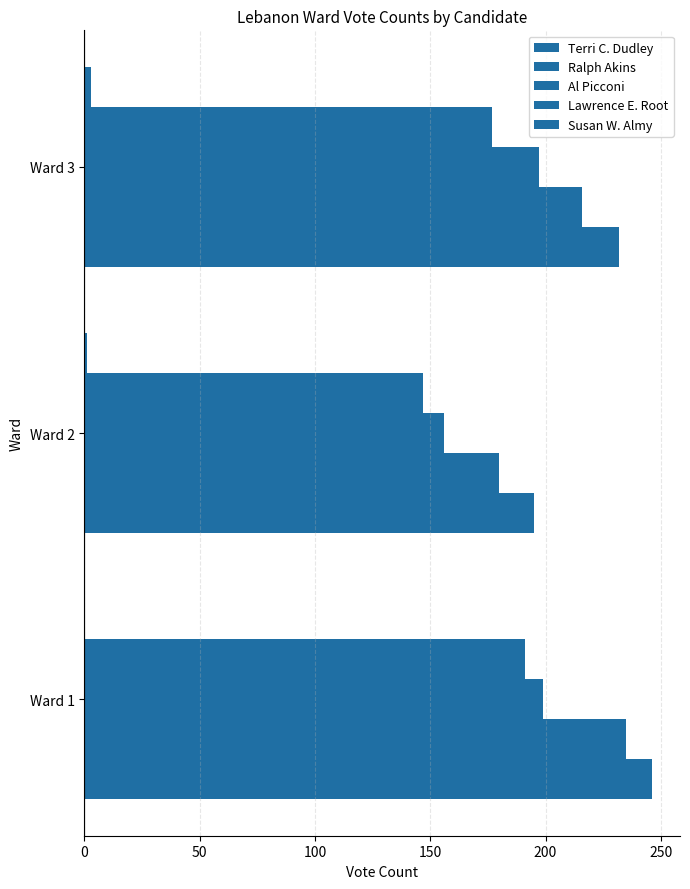

How many categories are shown in the chart?

3